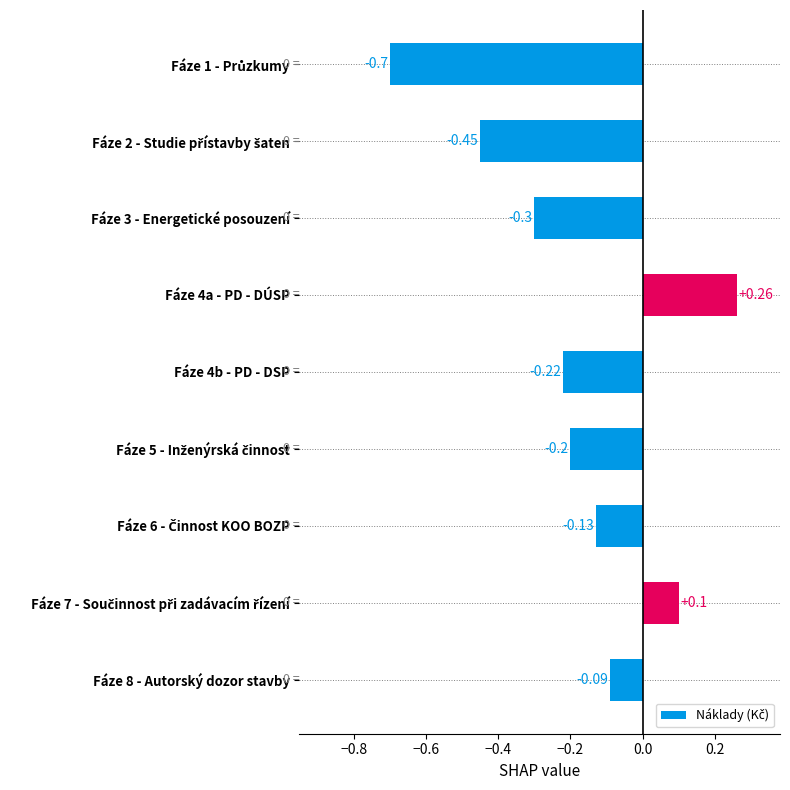

Between Fáze 4b - PD - DSP and Fáze 3 - Energetické posouzení, which is larger?

Fáze 4b - PD - DSP